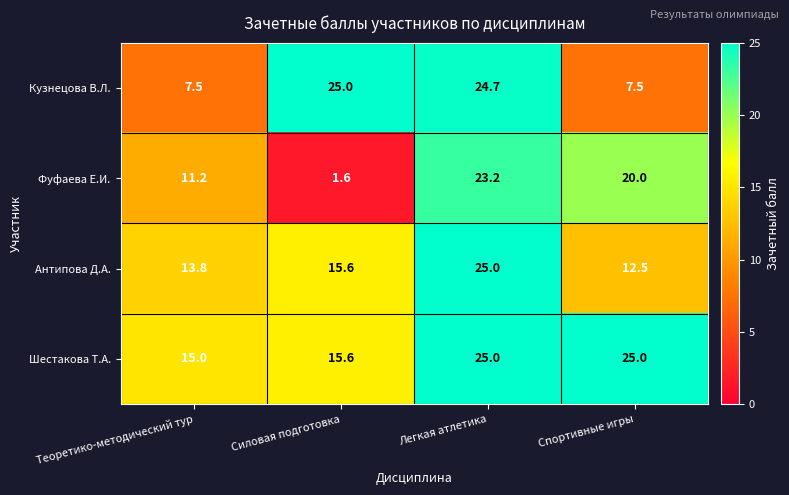

Reading left to right, list all the values displayed in this chart.

Кузнецова В.Л.: 7.5	25.0	24.7	7.5
Фуфаева Е.И.: 11.2	1.6	23.2	20.0
Антипова Д.А.: 13.8	15.6	25.0	12.5
Шестакова Т.А.: 15.0	15.6	25.0	25.0